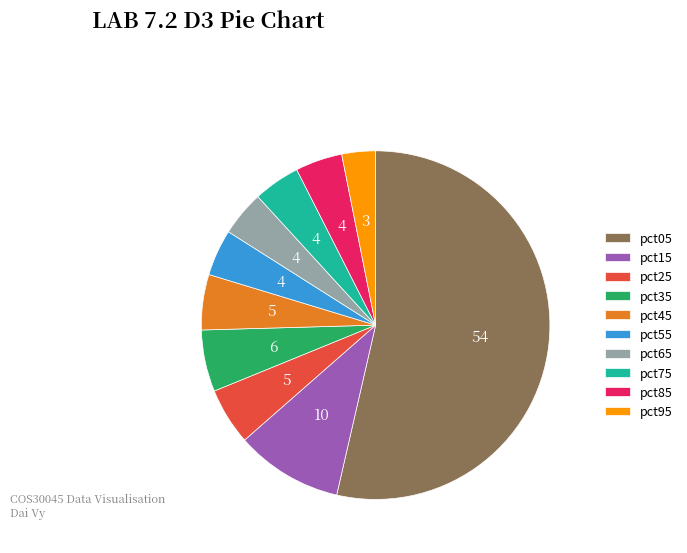

True or false: pct05 accounts for 54% of the total.

True